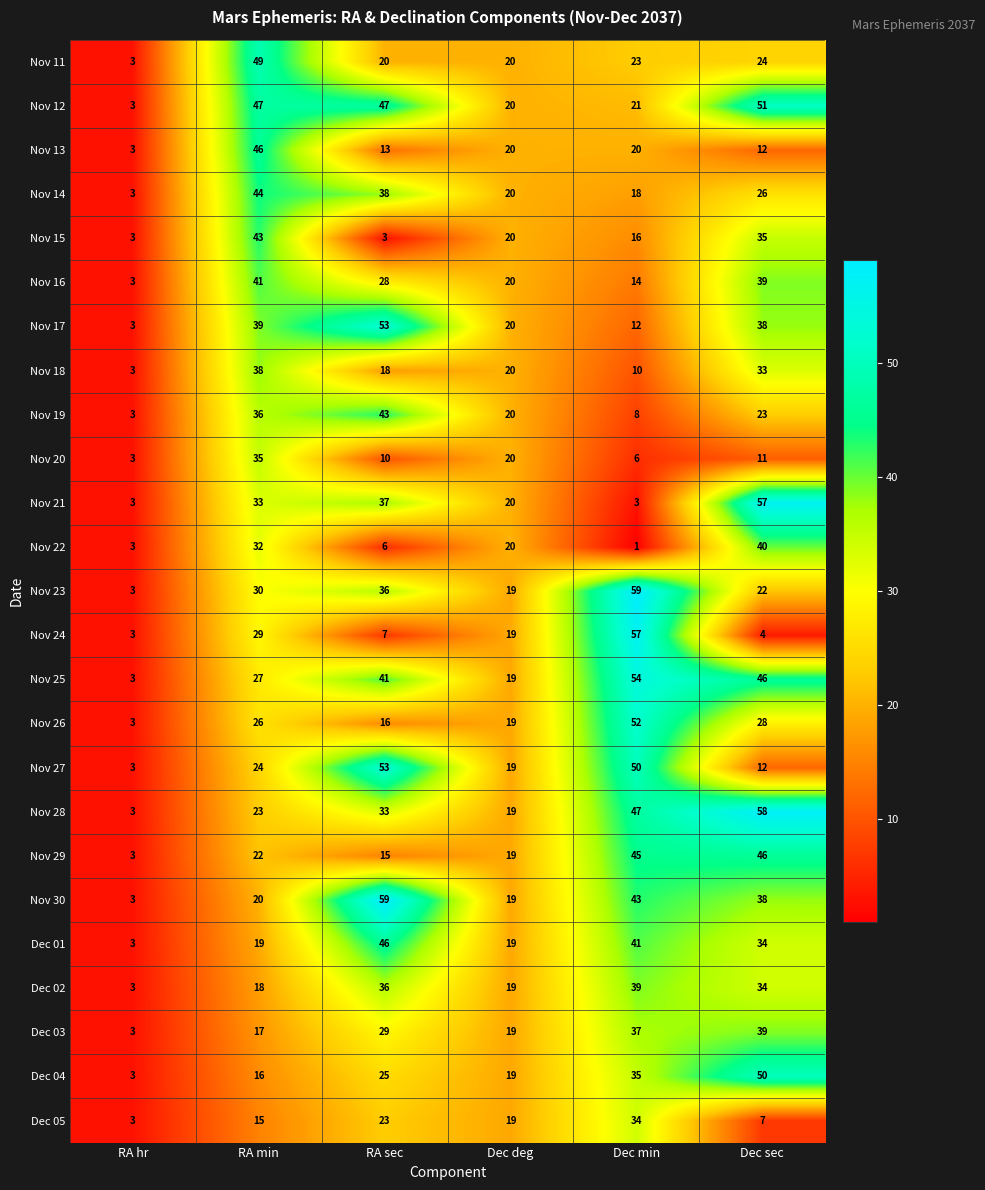

Is it true that Dec 05 equals 28 at Dec deg?

False